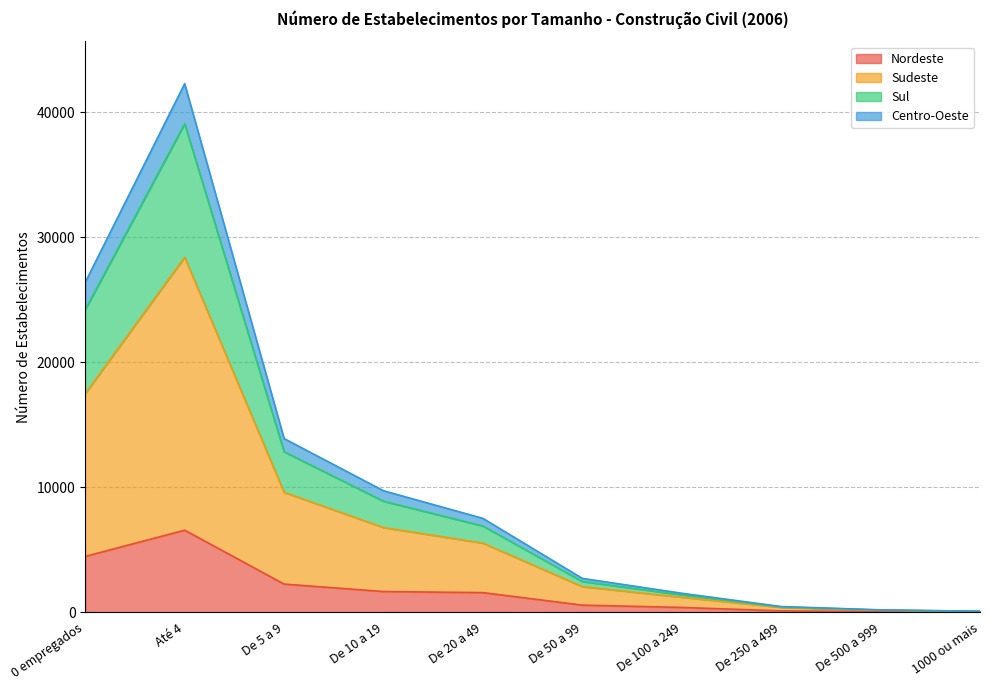

Does the chart display data point markers on the line(s)?

No